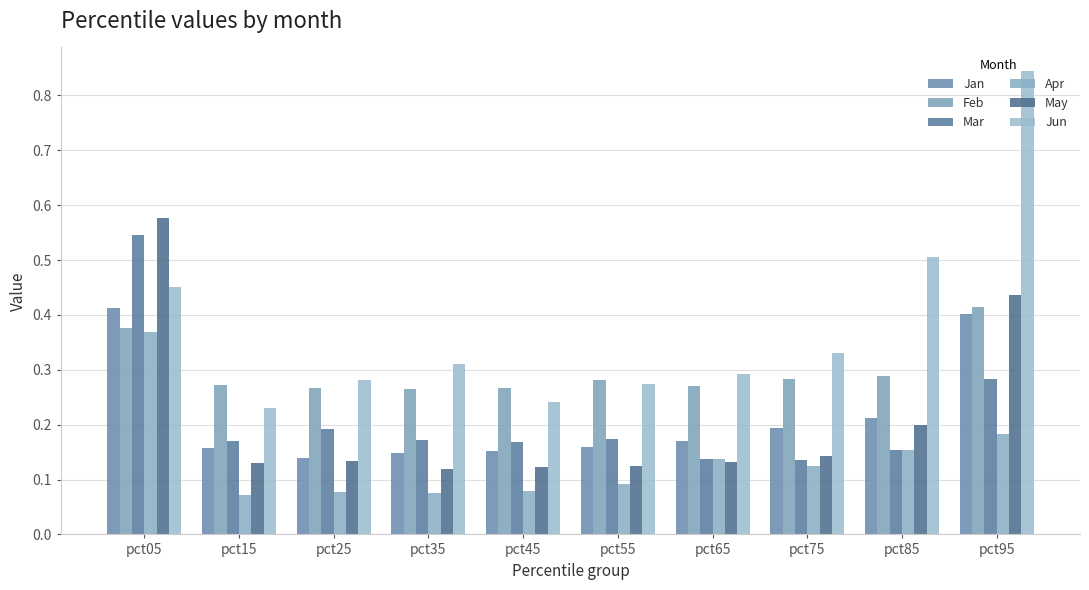

What are all the series names shown in the legend?

Jan, Feb, Mar, Apr, May, Jun